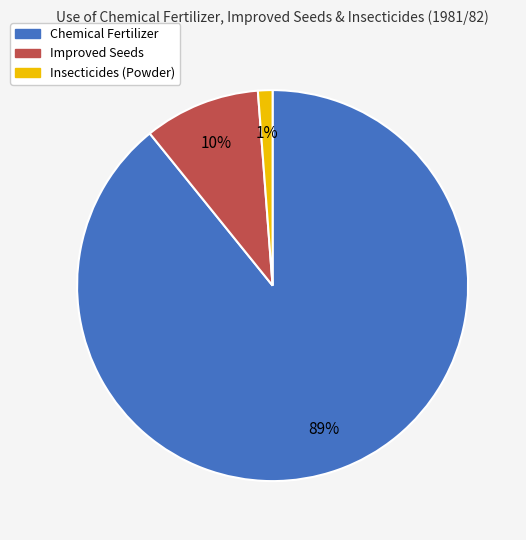

To the nearest percent, what is the difference between the largest and smallest slice percentages?

88%